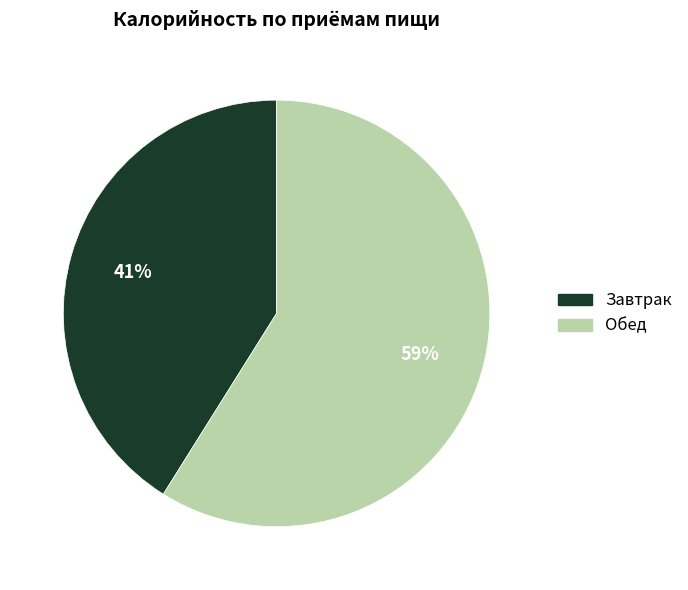

Rank the categories by value from highest to lowest.

Обед, Завтрак